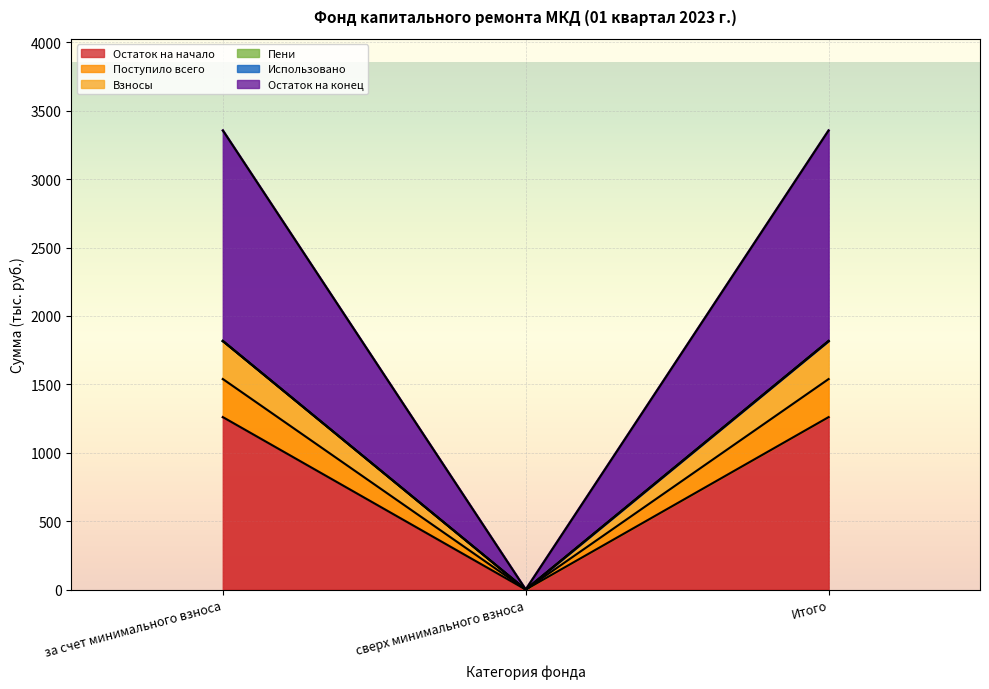

The value of Поступило всего at Итого is 3084.9. True or false?

False